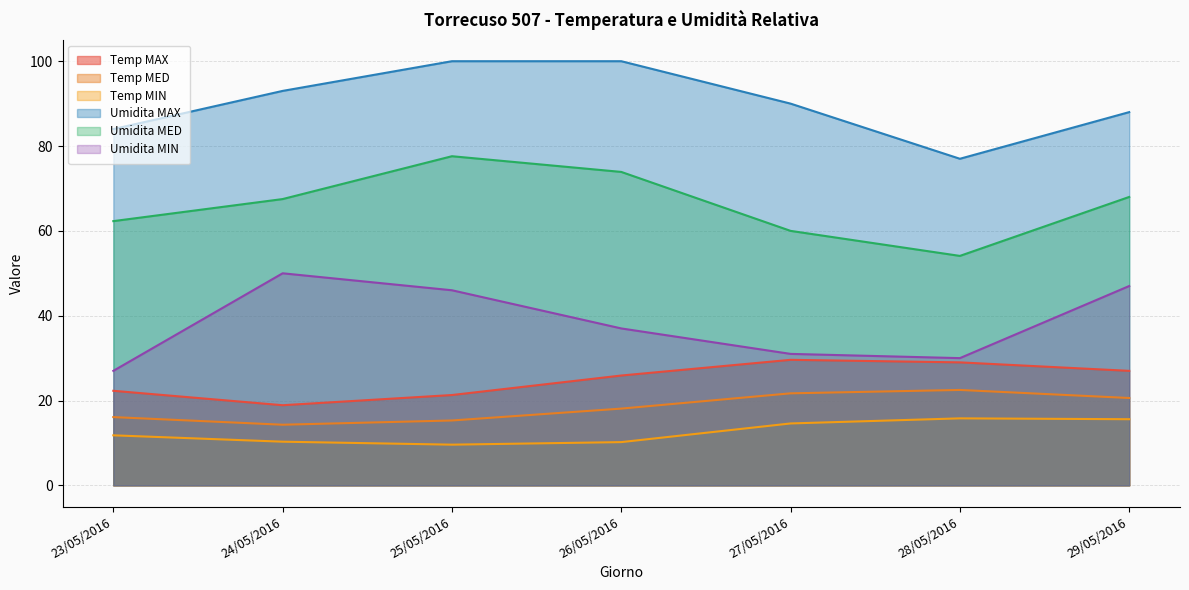

How many lines are shown in the chart?

6